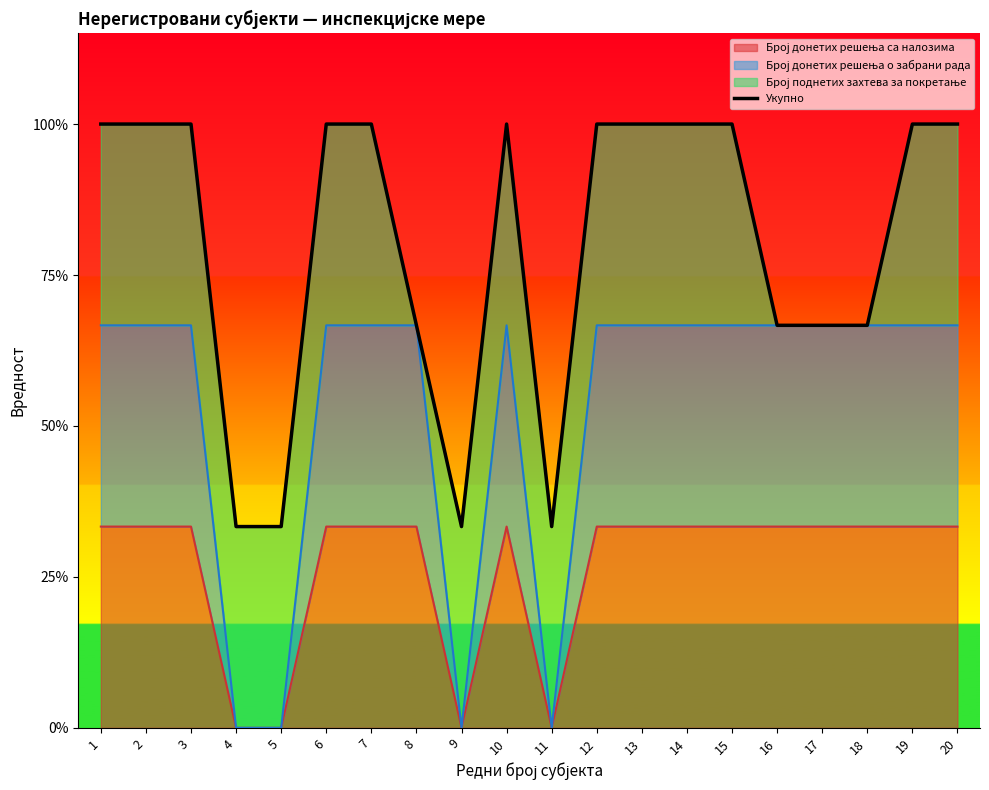

True or false: there are more than 1 points higher than both neighbors.

False